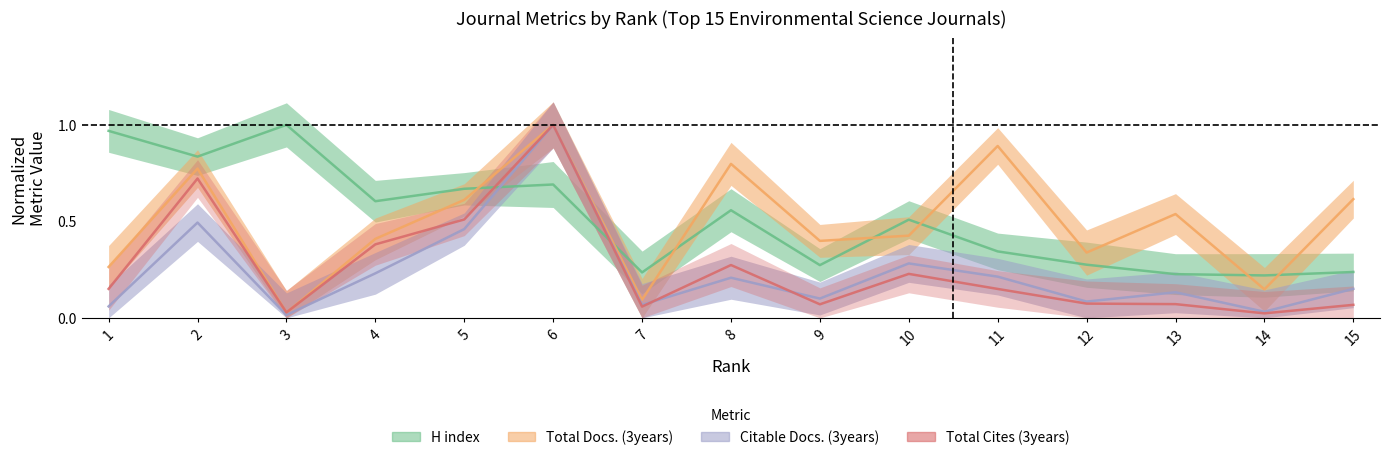

List the series in order of their peak value, lowest first.

H index, Total Docs. (3years), Citable Docs. (3years), Total Cites (3years)